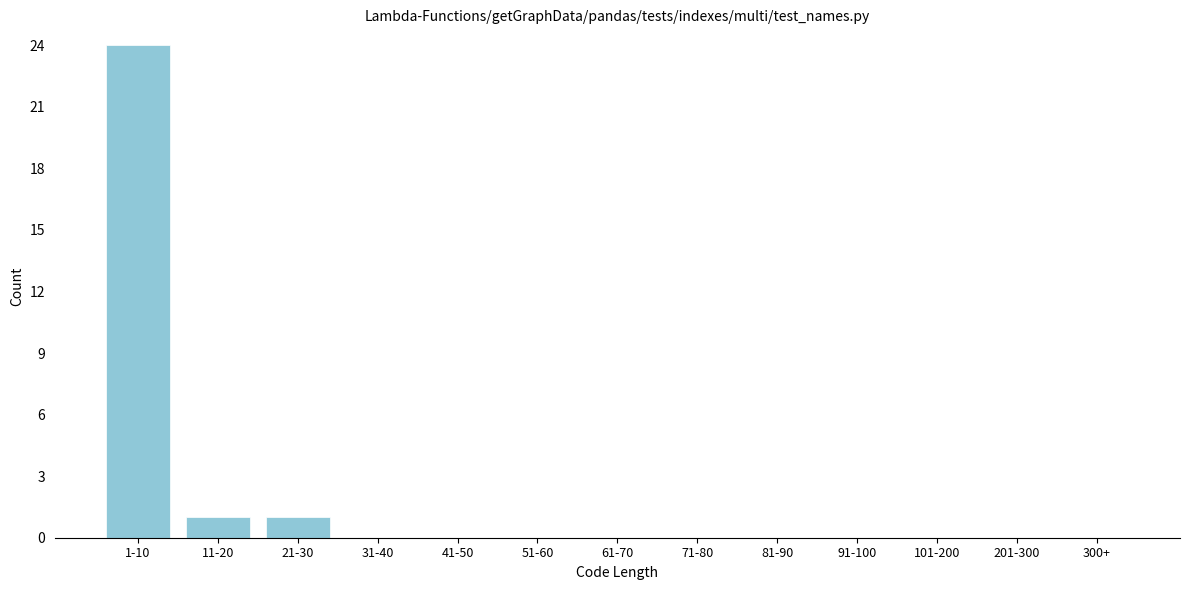

Reading right to left, what are all the values shown in this chart?

300+=0	201-300=0	101-200=0	91-100=0	81-90=0	71-80=0	61-70=0	51-60=0	41-50=0	31-40=0	21-30=1	11-20=1	1-10=24